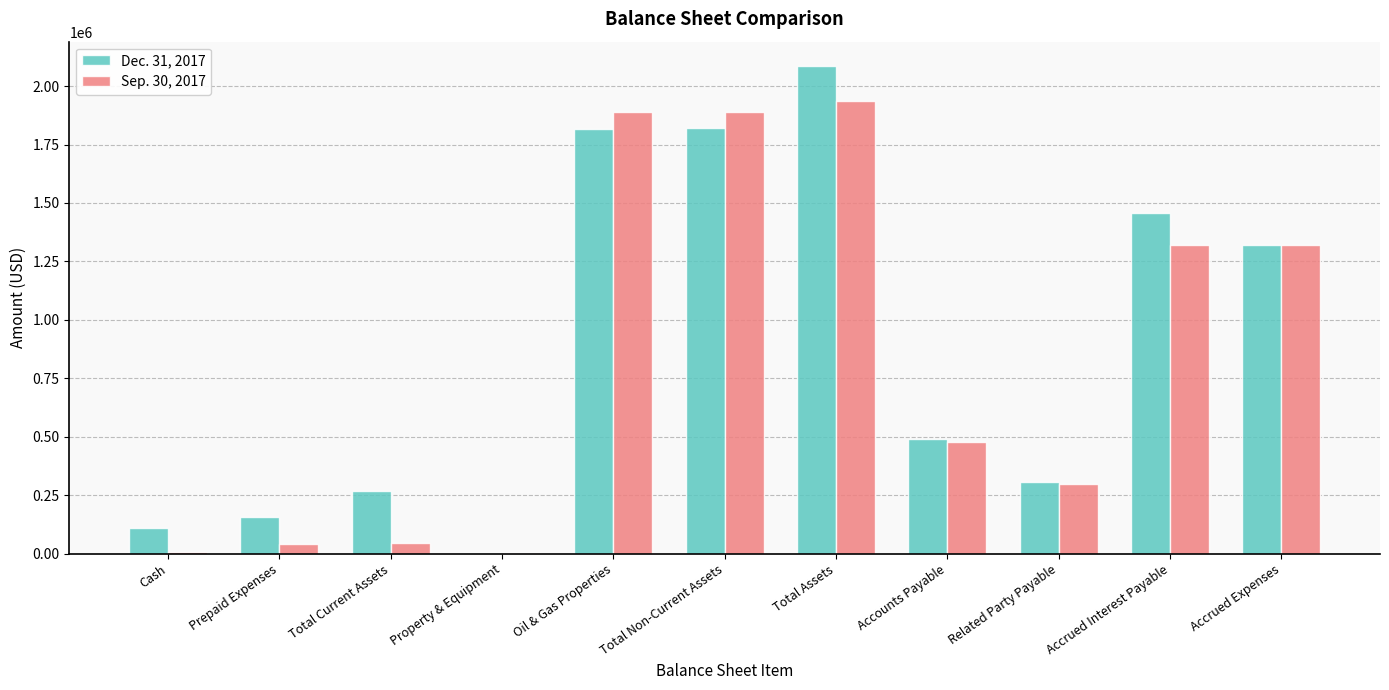

At which category is the sum across all series the highest?

Total Assets